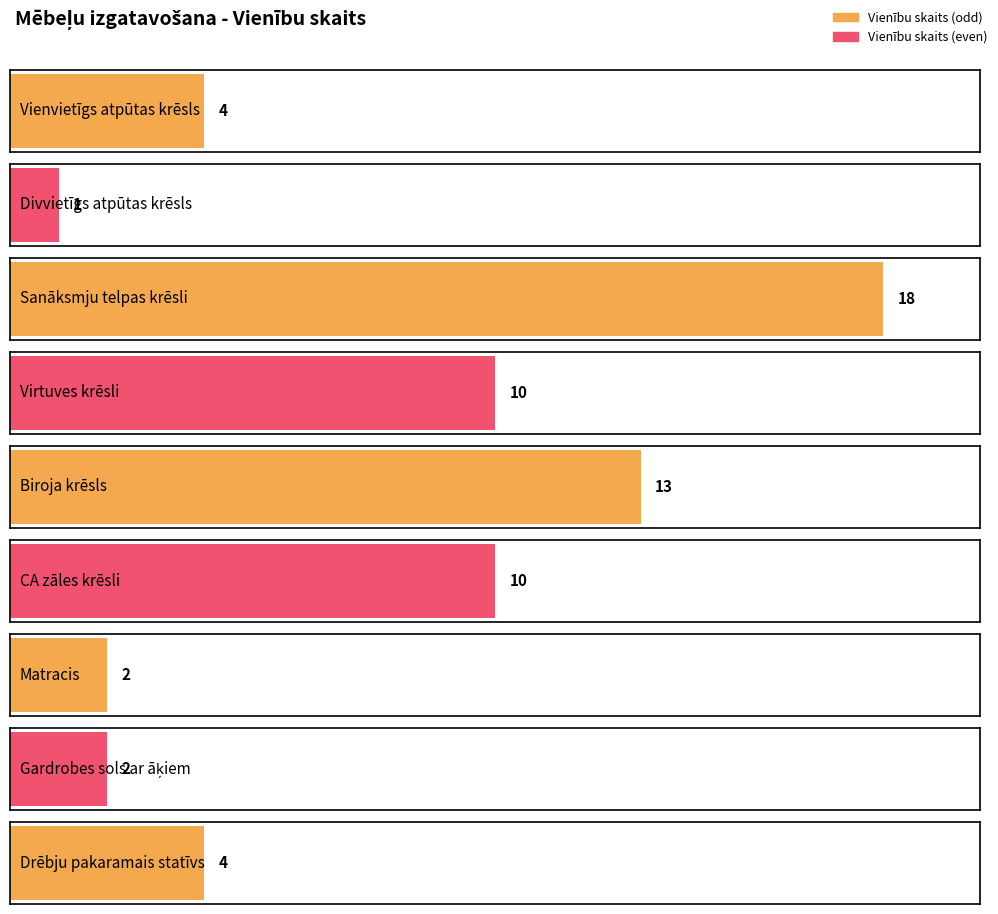

Rank the categories by value from lowest to highest.

Divvietīgs atpūtas krēsls, Matracis, Gardrobes sols ar āķiem, Vienvietīgs atpūtas krēsls, Drēbju pakaramais statīvs, Virtuves krēsli, CA zāles krēsli, Biroja krēsls, Sanāksmju telpas krēsli